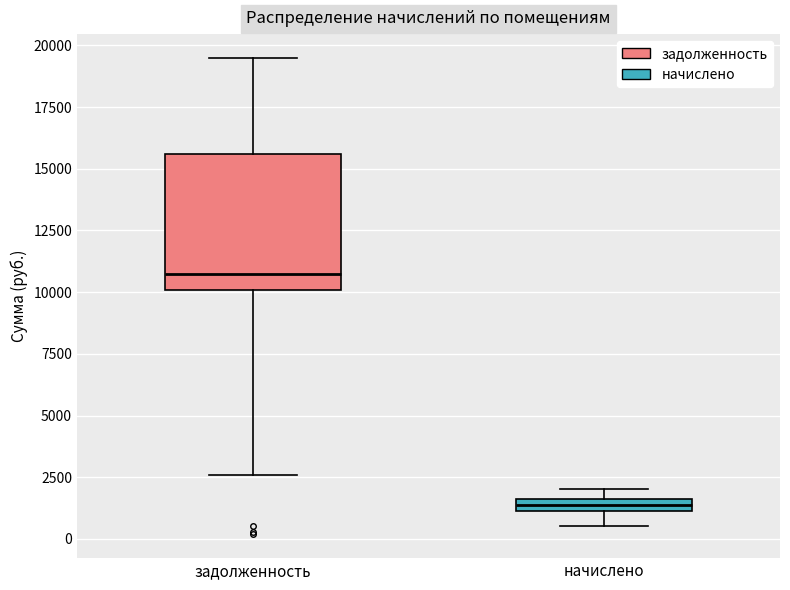

Where does the upper whisker of the box for задолженность end on the y-axis? The values are not printed on the chart, so give them approximately, as read against the axis.

19500